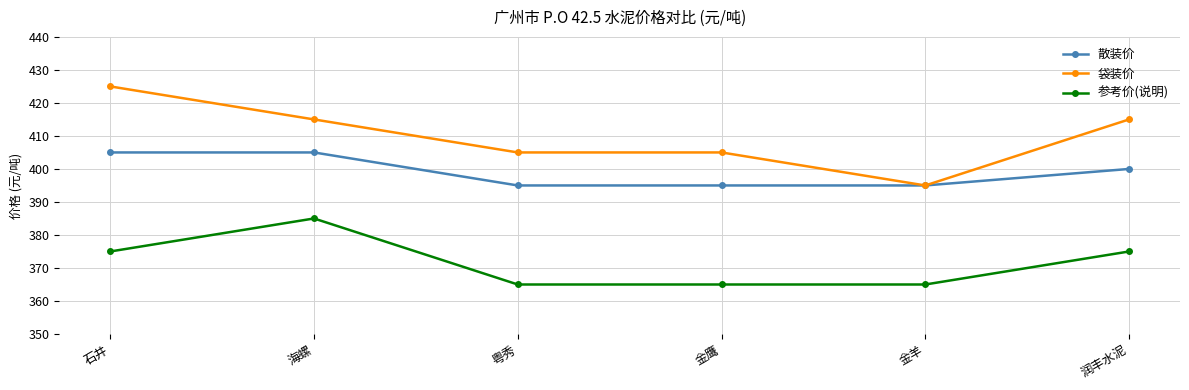

True or false: 袋装价 has more than 1 points higher than both neighbors.

False